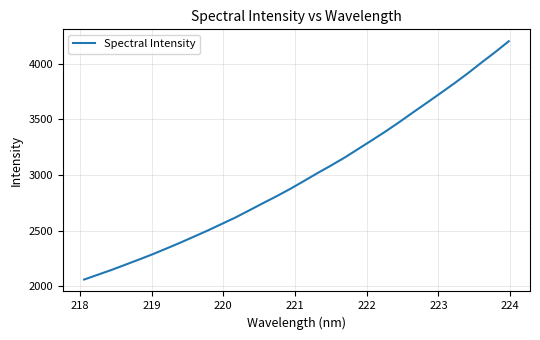

What is the difference between the maximum and minimum values?

2137.6